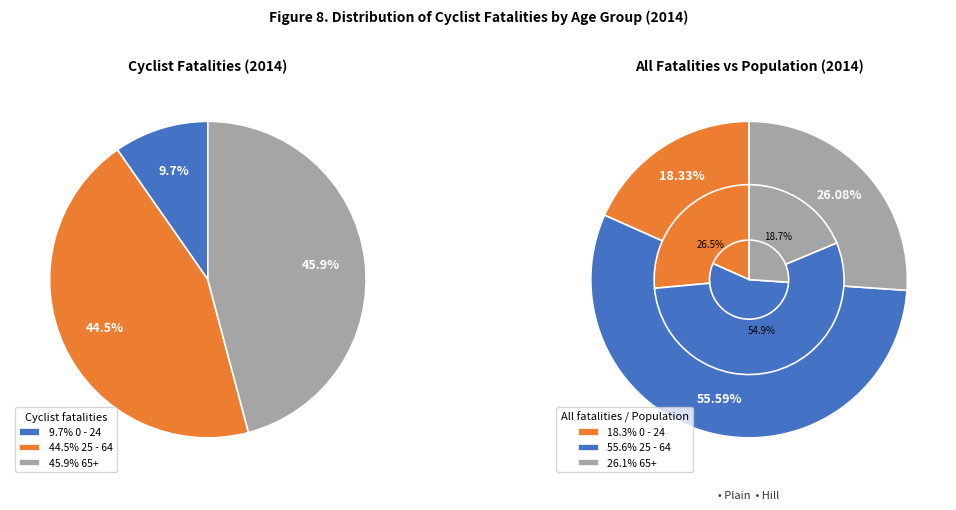

How many slices are in this pie chart?

3